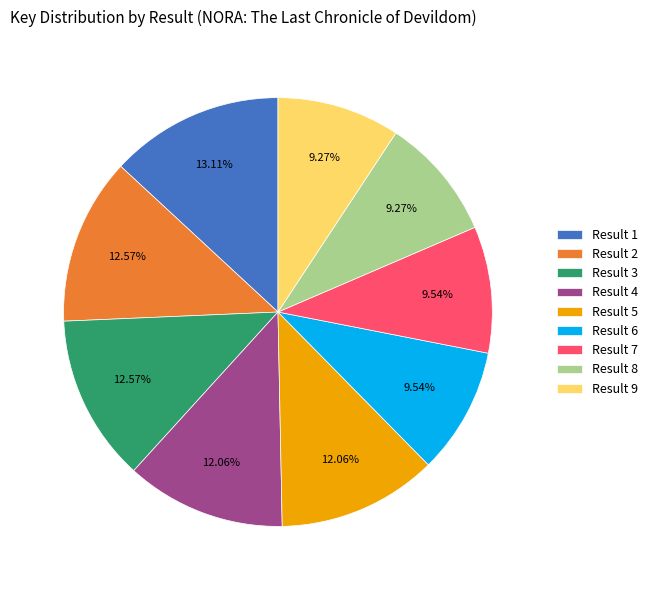

Between Result 3 and Result 6, which is larger?

Result 3